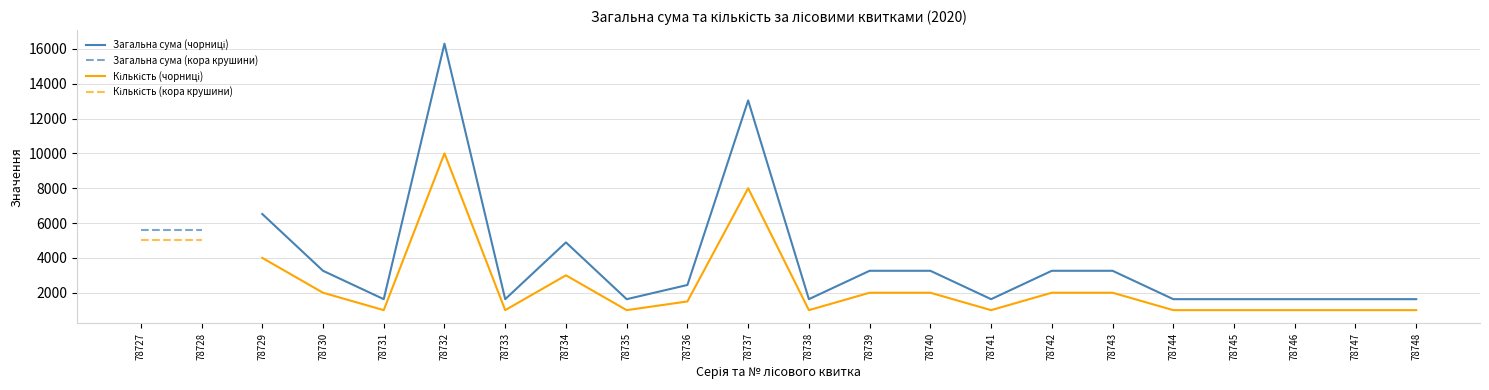

What is the value of the Кількість (чорниці) point at the 10th from the left?

1000